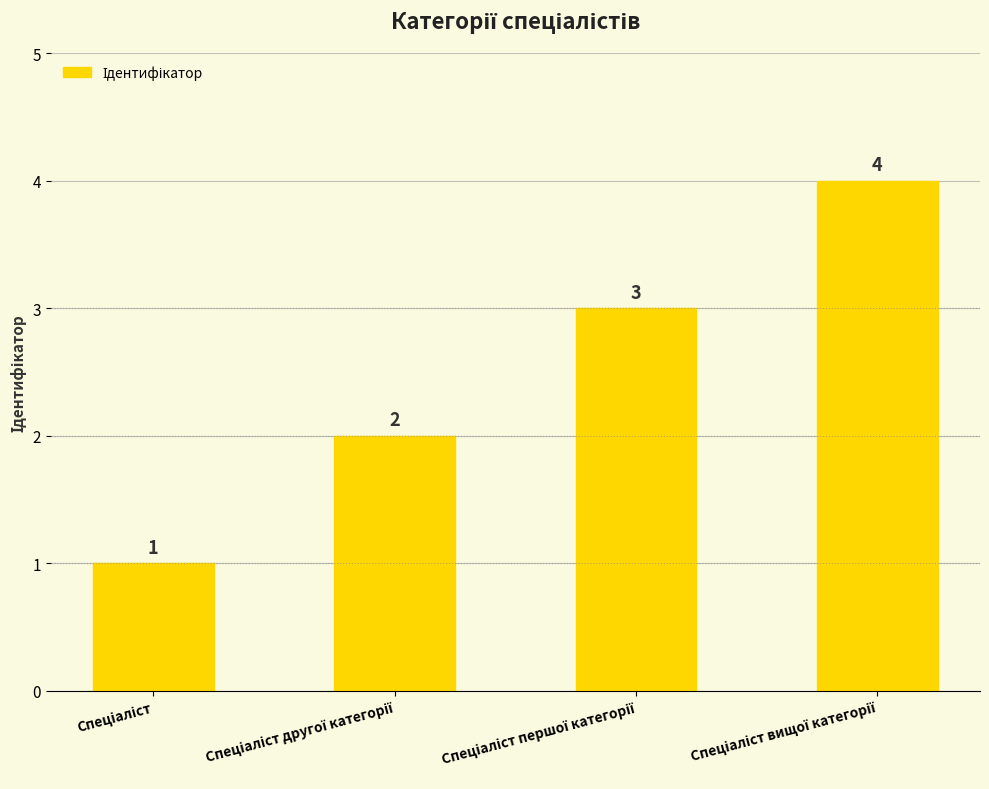

Count the values in the range 2 to 4.

3